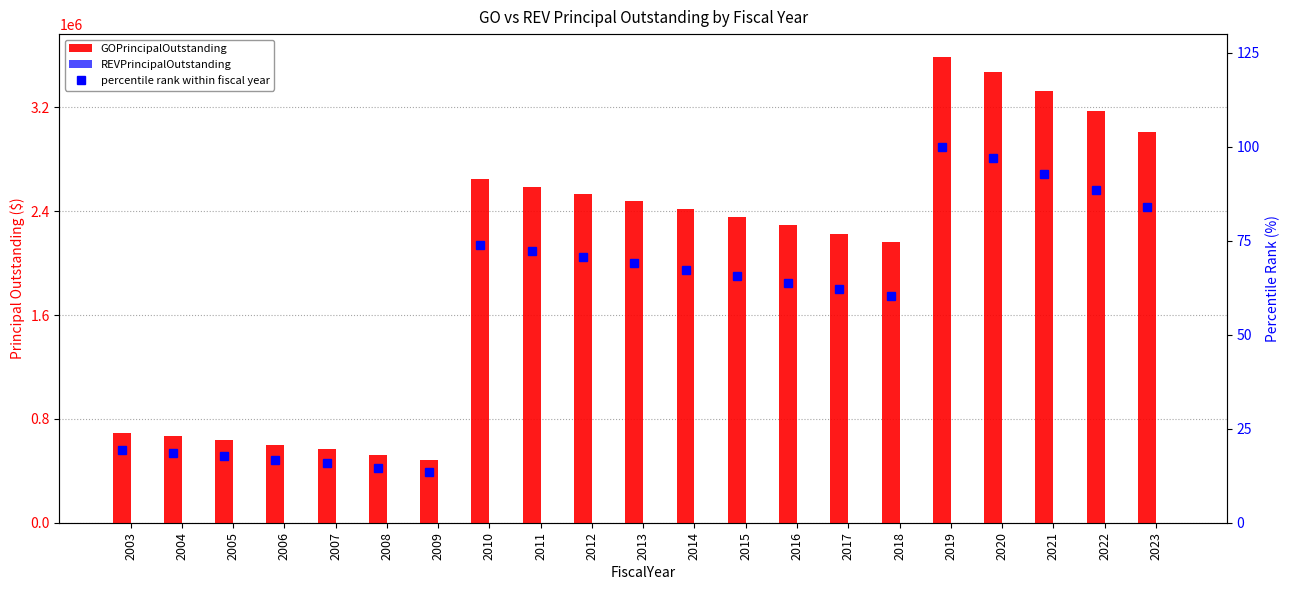

What is the difference between the highest and lowest values at 2007?

565000.0